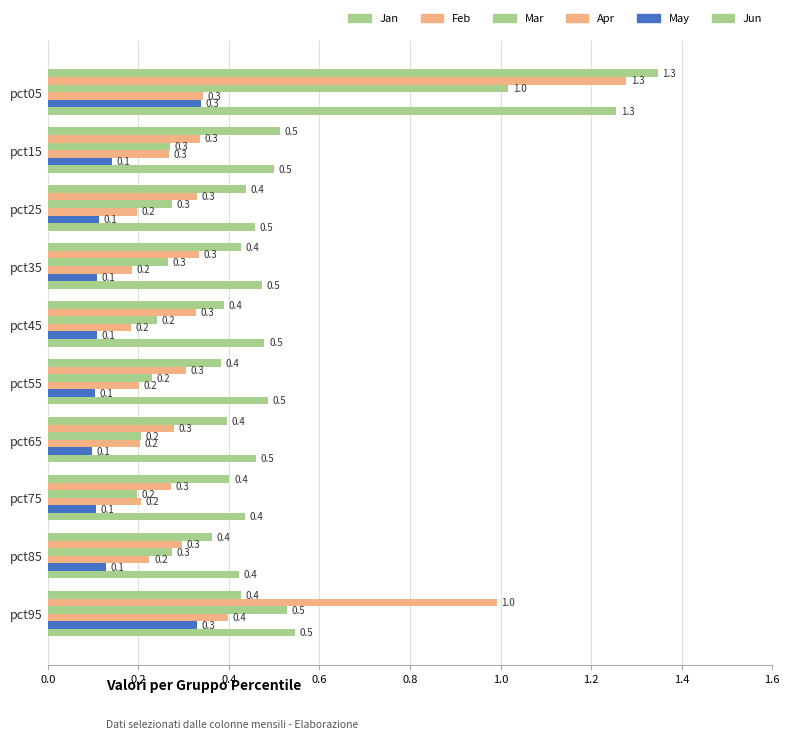

What is the value of the Jan bar at the 3rd from the left?

0.4